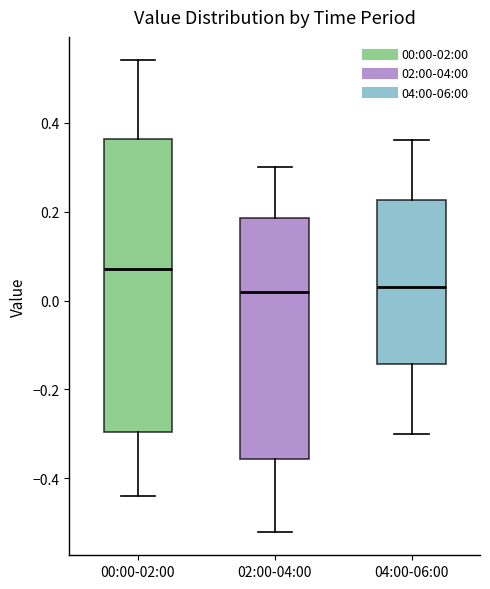

Where does the upper whisker of the box for 02:00-04:00 end on the y-axis? The values are not printed on the chart, so give them approximately, as read against the axis.

0.30